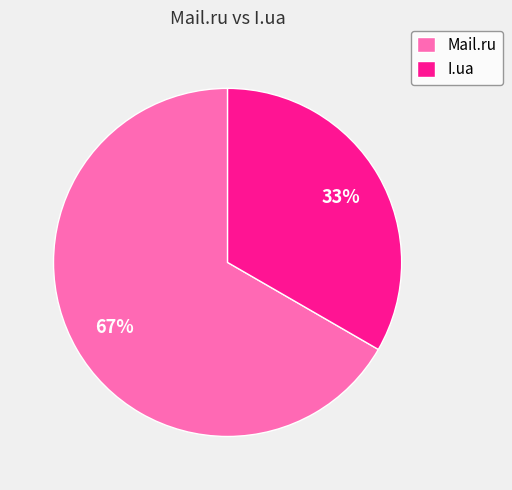

Is it true that I.ua is 23% of the pie?

False